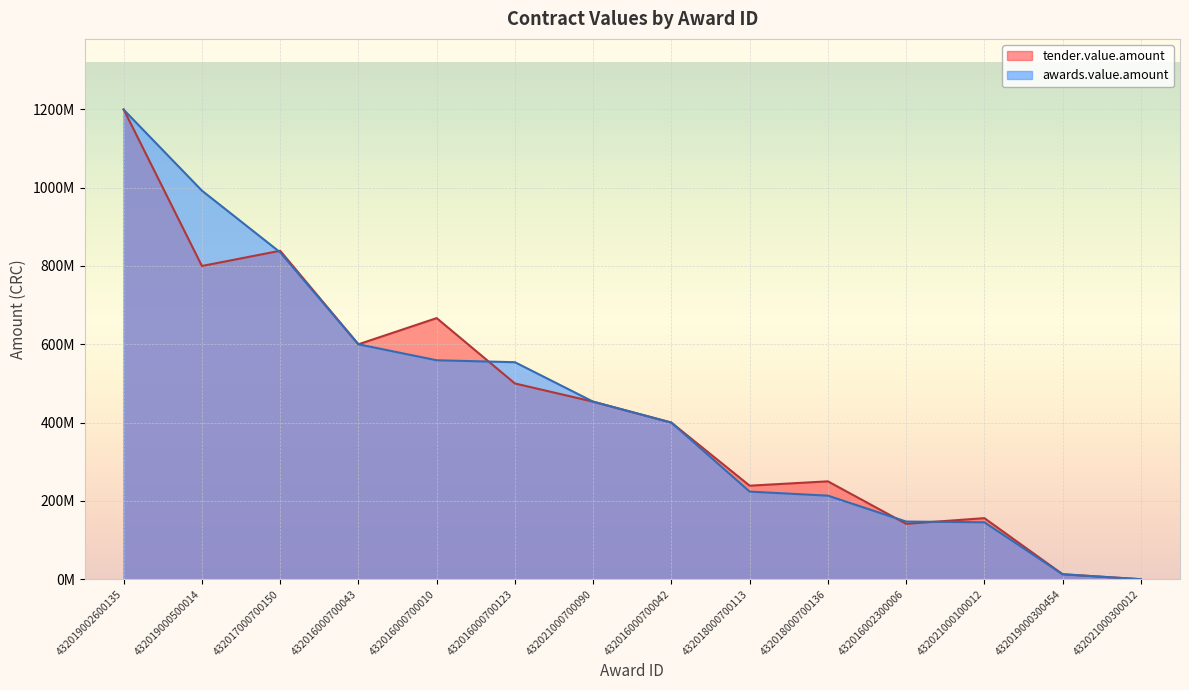

Which label corresponds to the largest value in the chart?

432019002600135